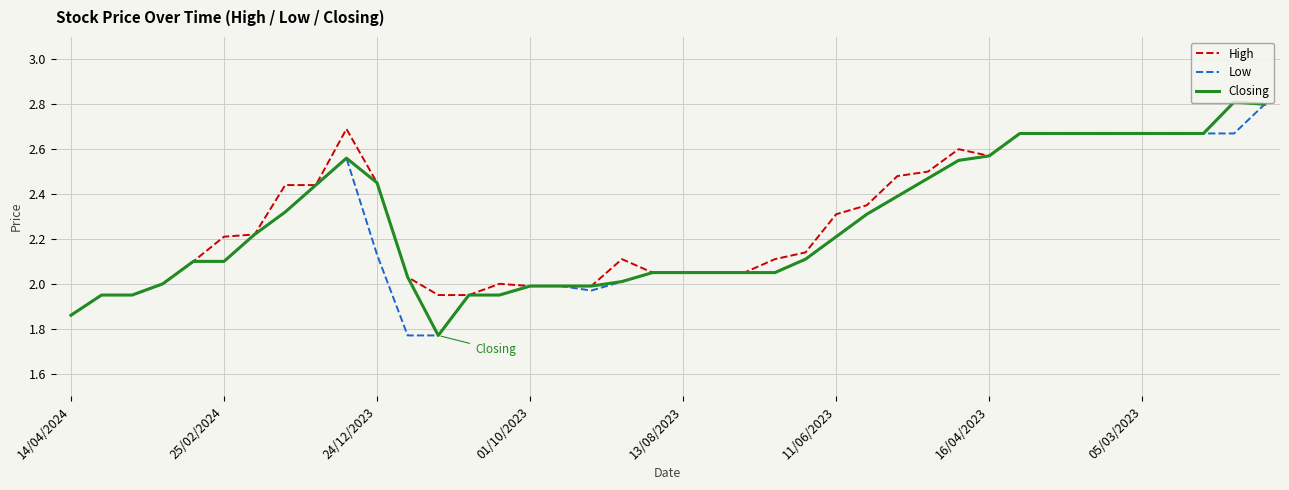

What is the maximum value for Low?

2.8